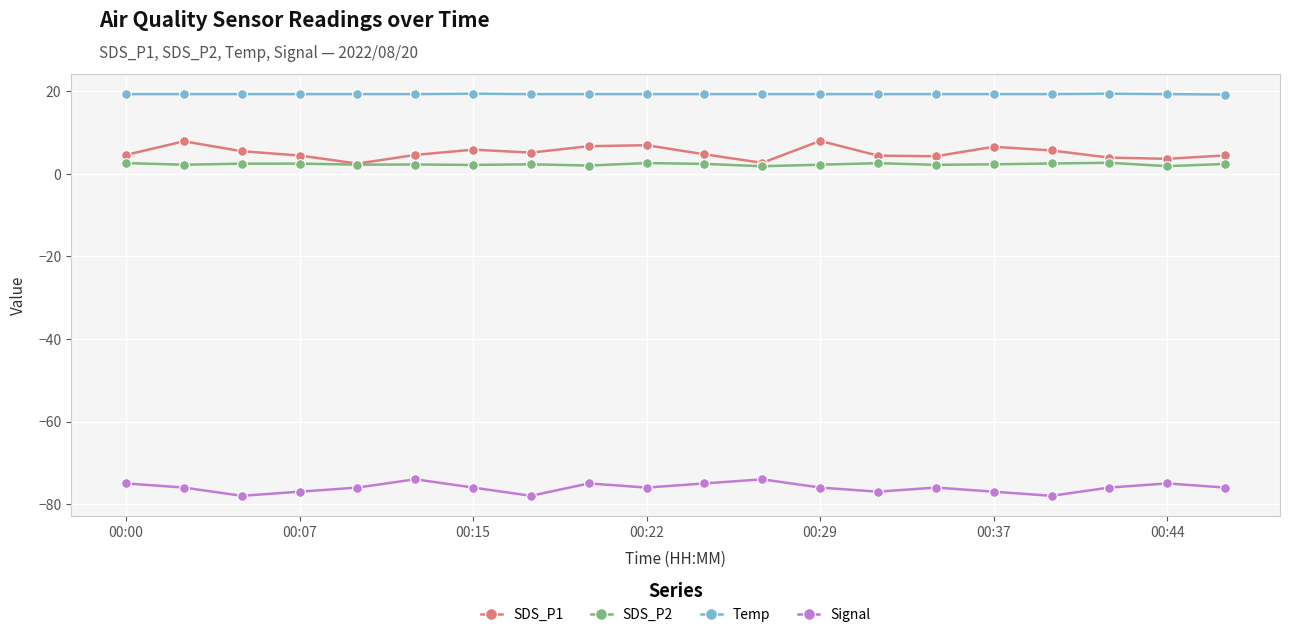

What is the value of the Signal point at the 12th from the left?

-74.0